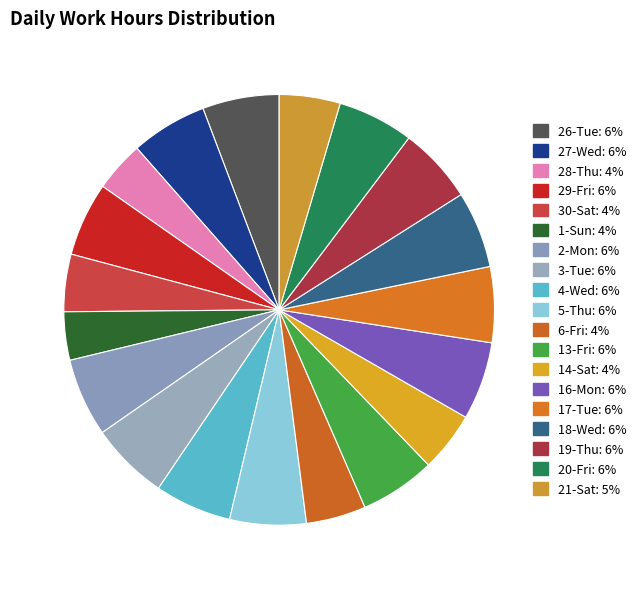

Is 29-Fri the majority of the pie?

No